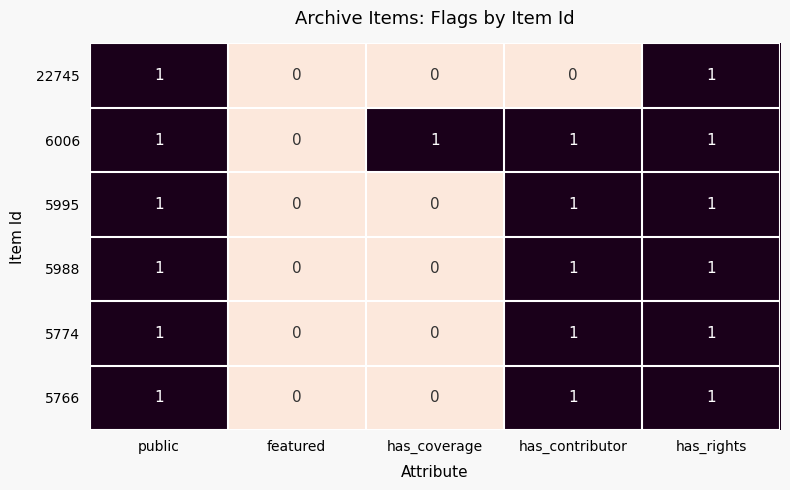

Reading right to left, what are all the values shown in this chart?

22745: has_rights=1	has_contributor=0	has_coverage=0	featured=0	public=1
6006: has_rights=1	has_contributor=1	has_coverage=1	featured=0	public=1
5995: has_rights=1	has_contributor=1	has_coverage=0	featured=0	public=1
5988: has_rights=1	has_contributor=1	has_coverage=0	featured=0	public=1
5774: has_rights=1	has_contributor=1	has_coverage=0	featured=0	public=1
5766: has_rights=1	has_contributor=1	has_coverage=0	featured=0	public=1